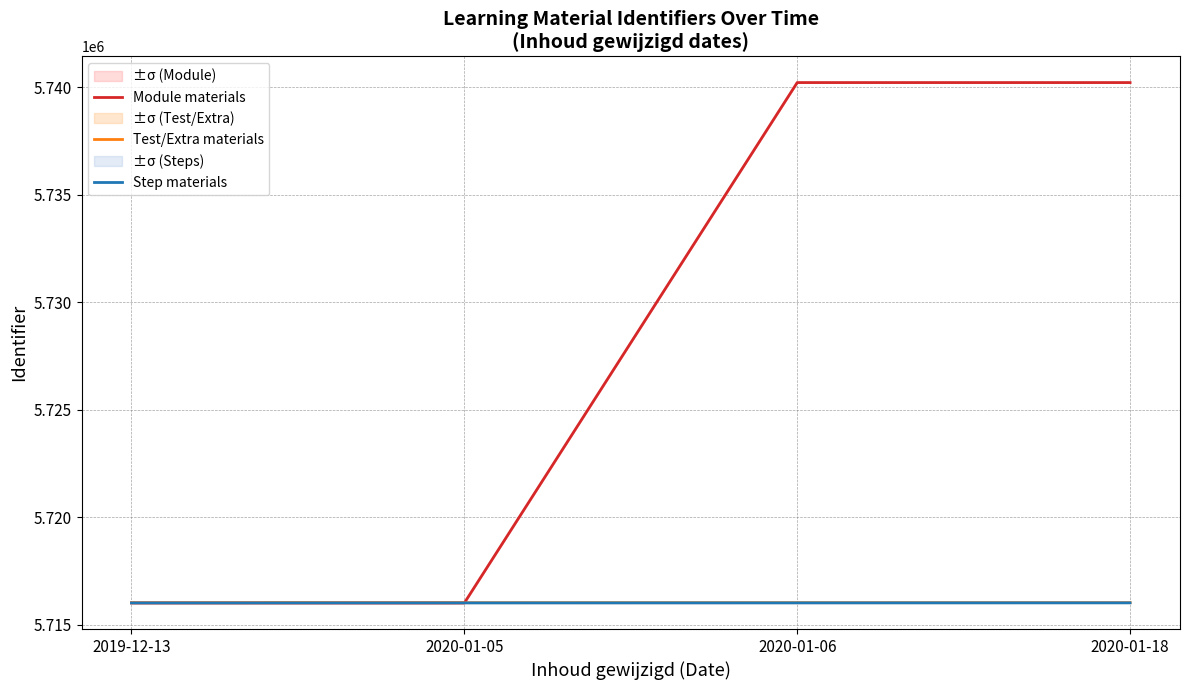

How many lines are shown in the chart?

3